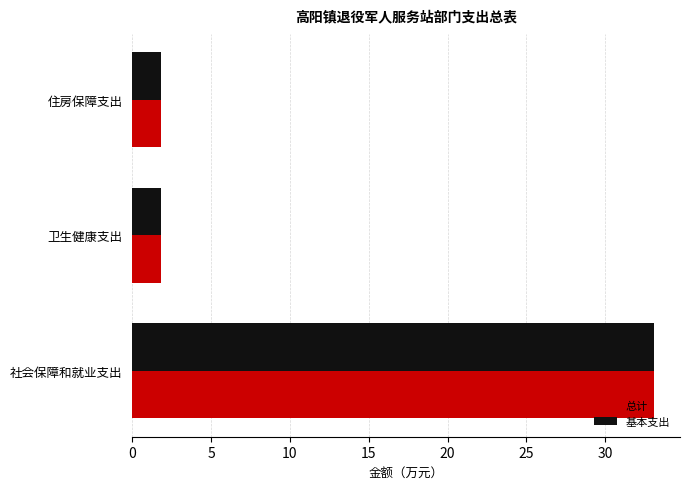

What is the difference between the 基本支出 values at 卫生健康支出 and 社会保障和就业支出?

31.2